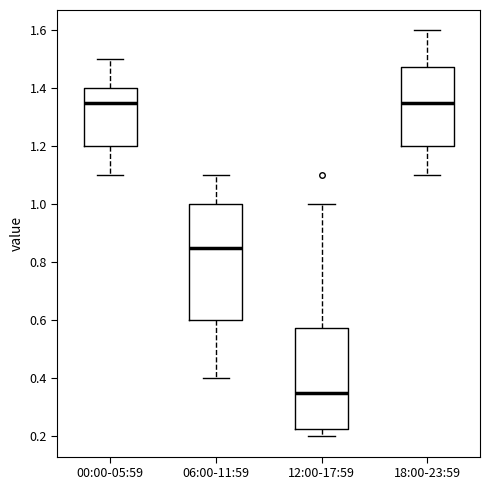

Where does the lower whisker of the box for 06:00-11:59 end on the y-axis? The values are not printed on the chart, so give them approximately, as read against the axis.

0.40